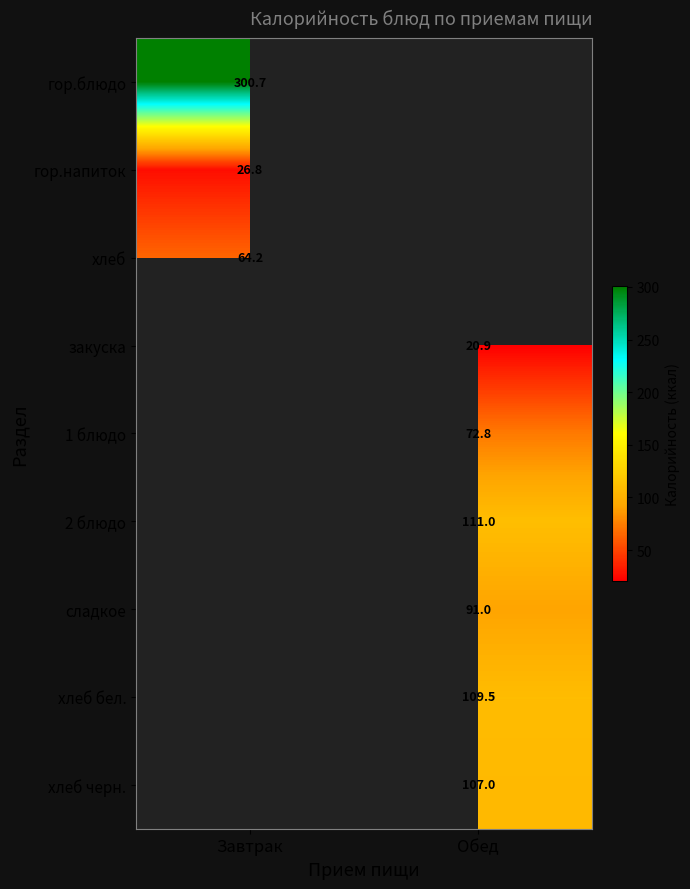

Is it true that хлеб equals 38.1 at Завтрак?

False